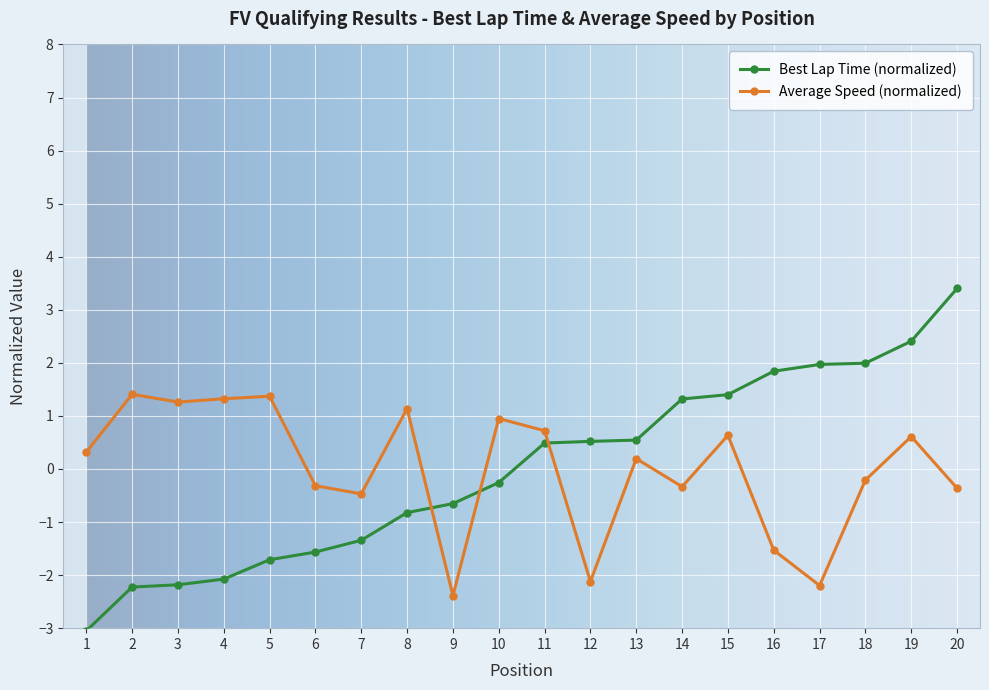

Does the chart have visible grid lines?

Yes